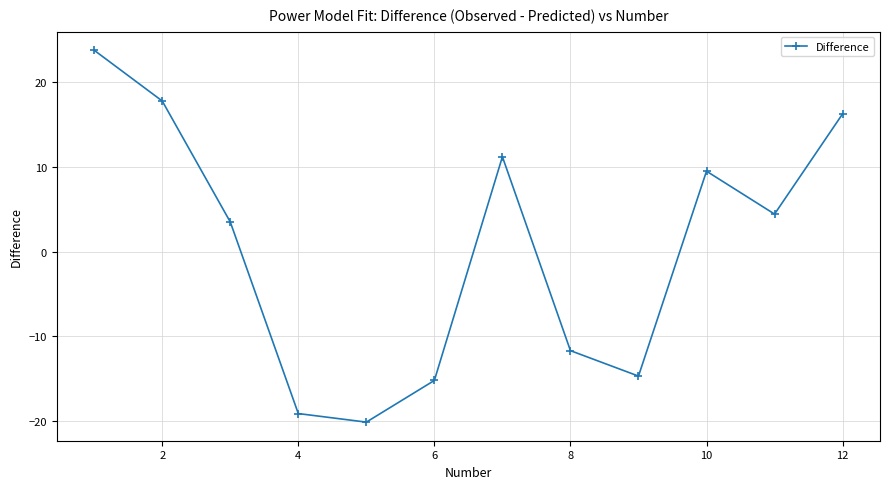

Is this an area chart (filled region under the line)?

No